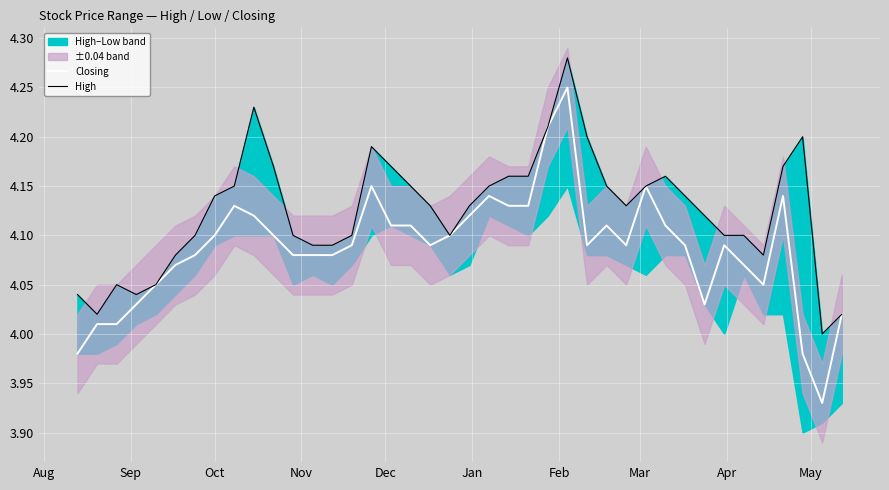

True or false: Closing has a value of 4.1 at Apr.

True